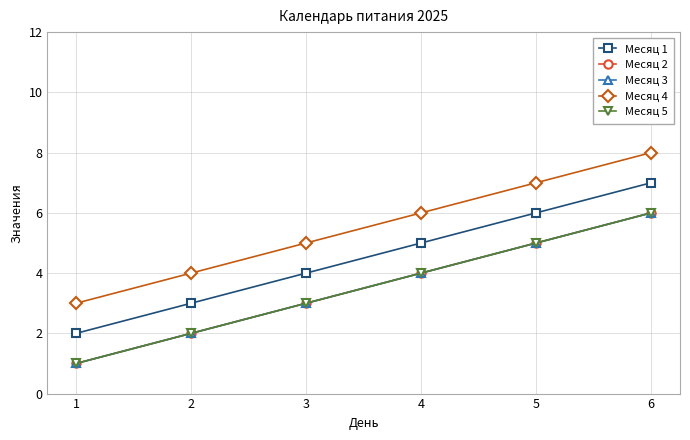

Does the chart have visible grid lines?

Yes